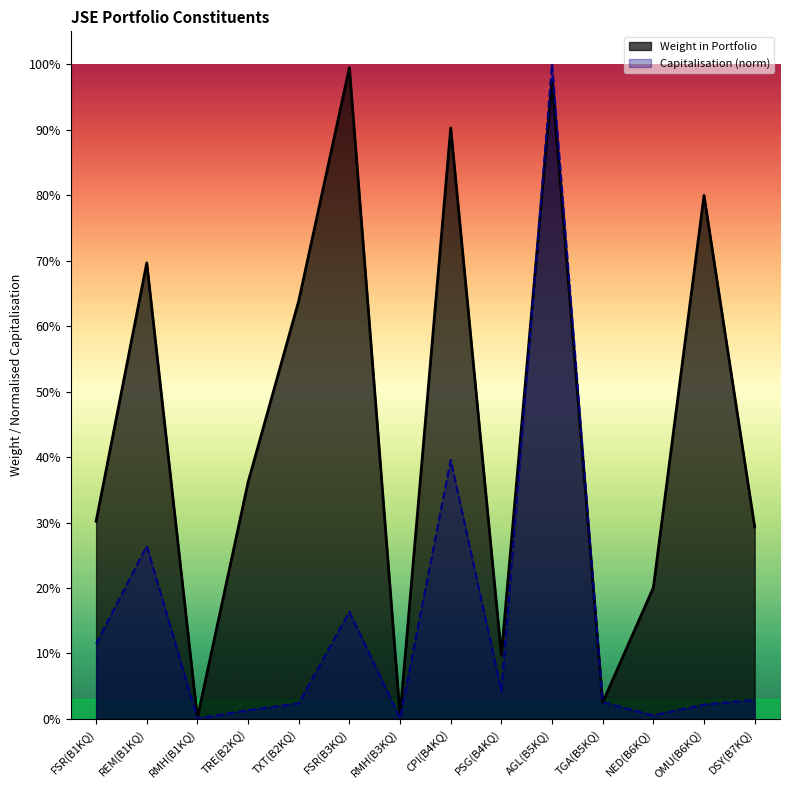

Which series has the widest spread of values?

Capitalisation